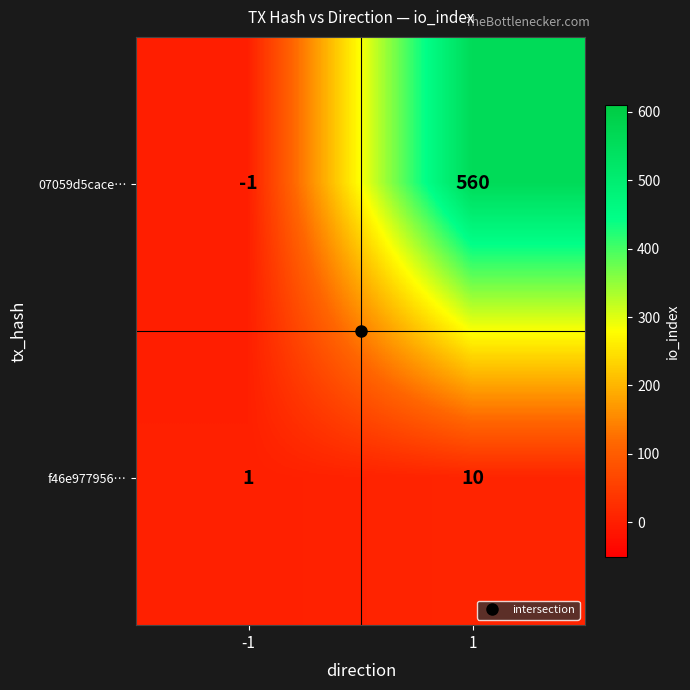

How many data points does each series have?

2